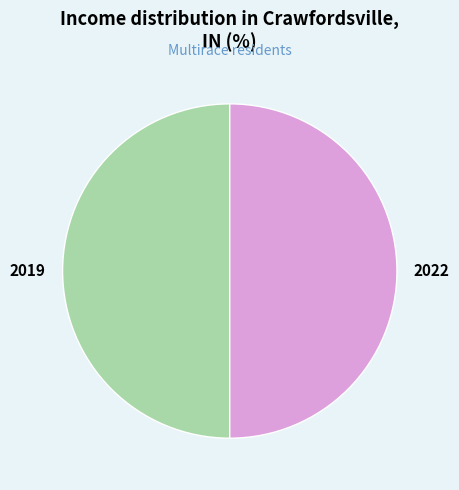

Approximately how many times larger is the value at 2022 compared to 2019?

1.0